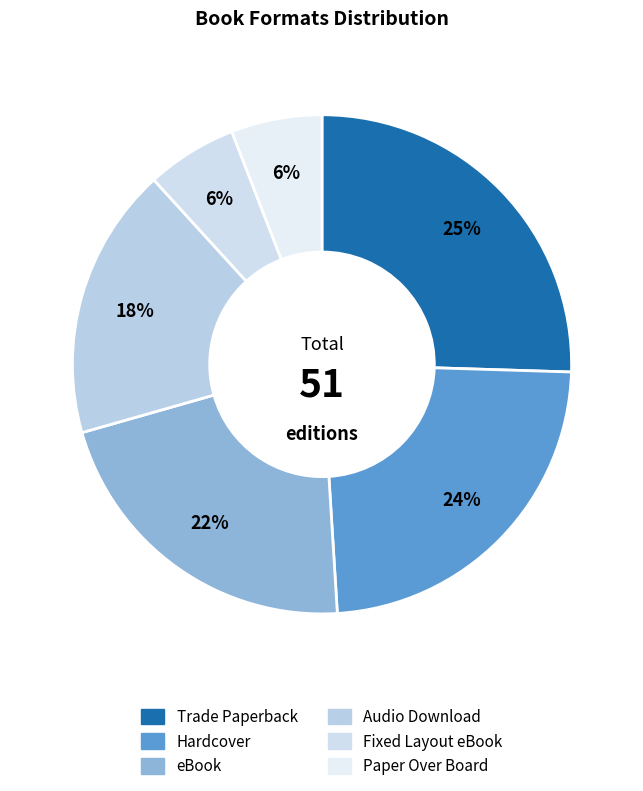

What percentage is the Paper Over Board slice, to the nearest percent?

6%